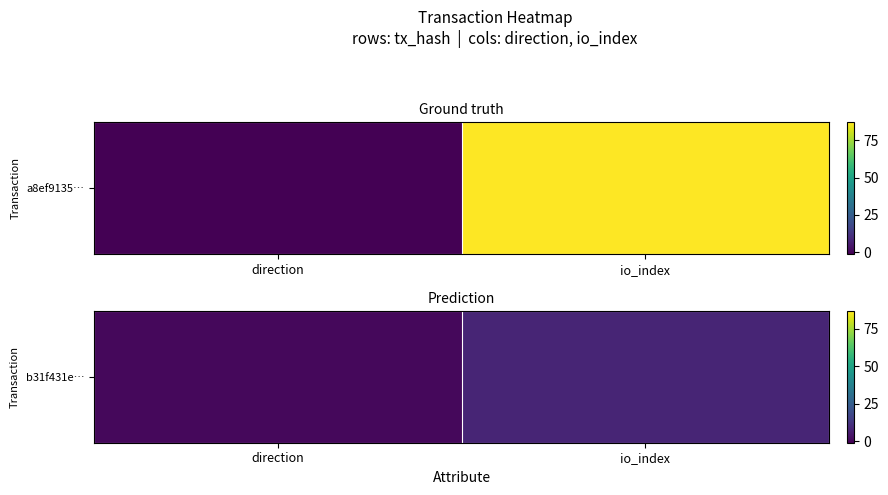

List the labels in order of value, smallest first.

direction, io_index